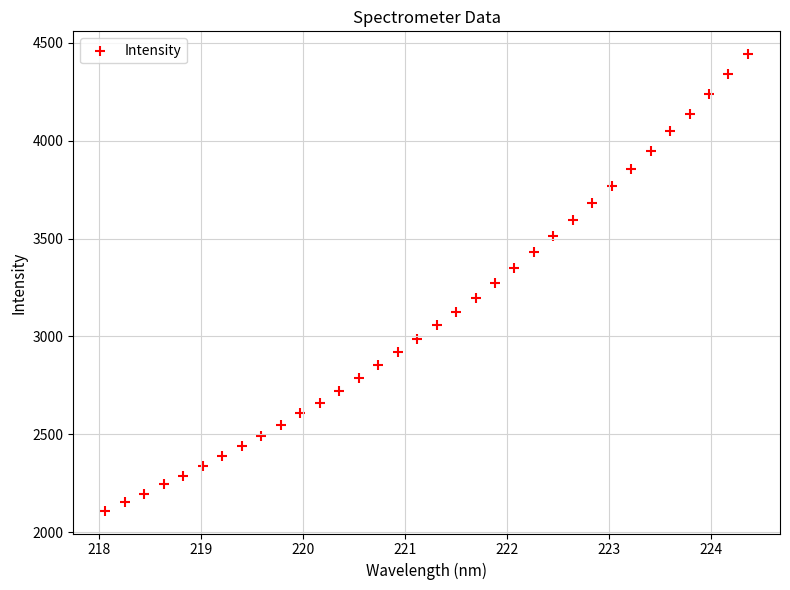

What is the range of X values (max minus min)?

6.3